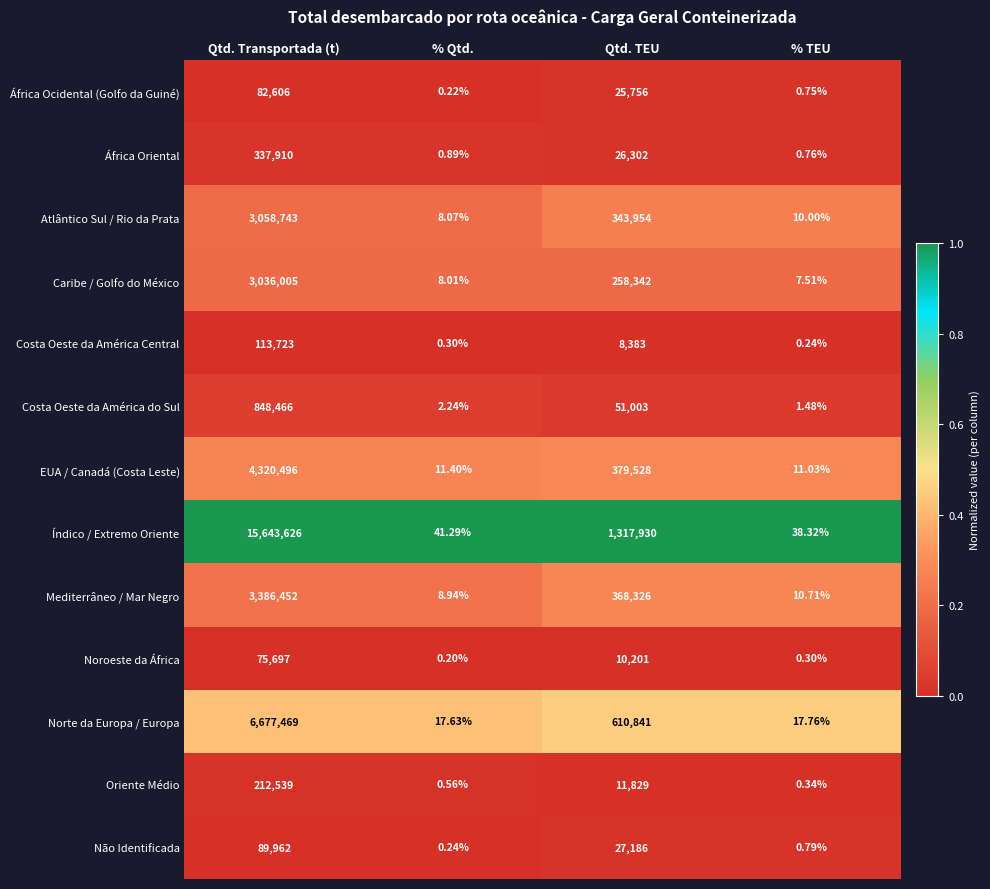

At how many categories does at least one series exceed 0?

4